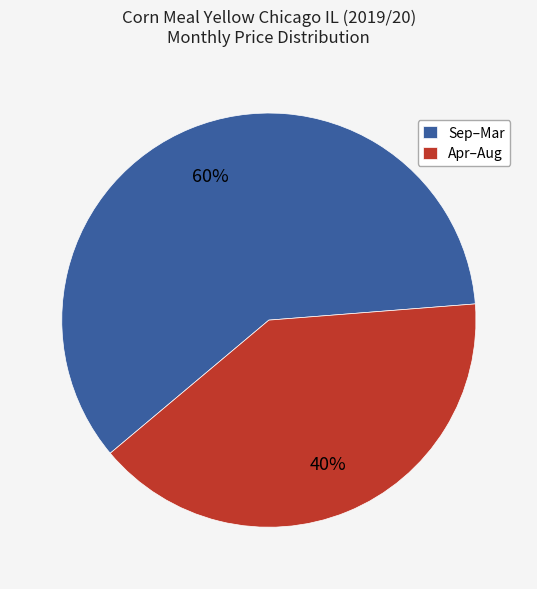

To the nearest percent, what is the average slice percentage?

50%